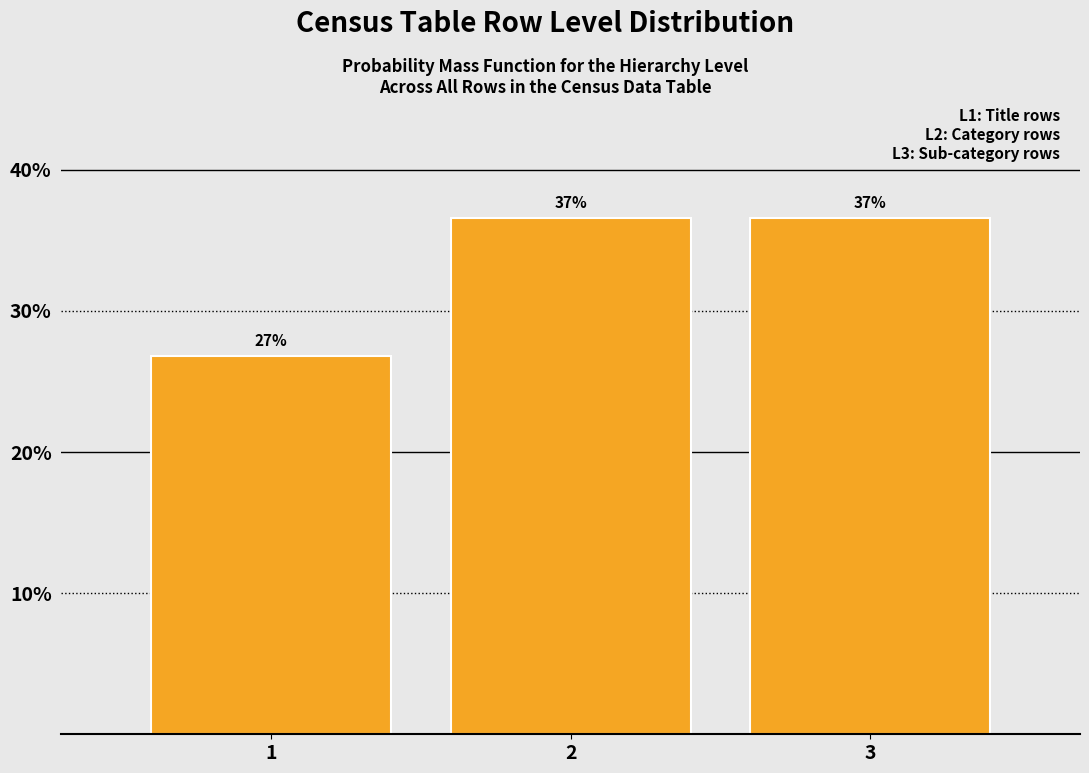

Are the bars horizontal?

No